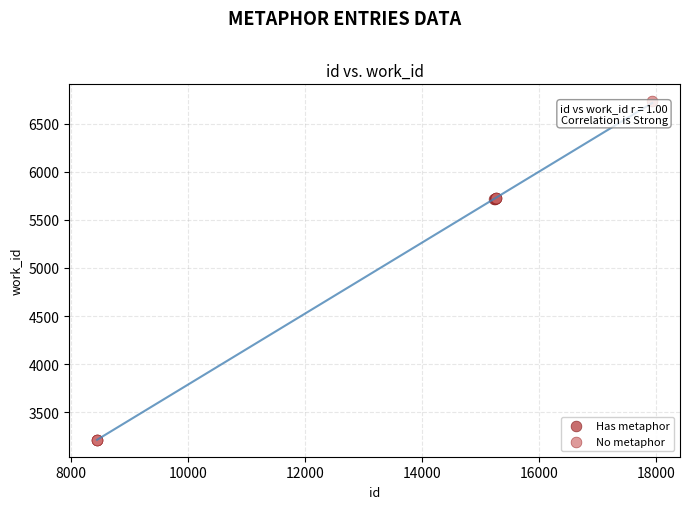

Which series has the largest Y range (max minus min)?

No metaphor